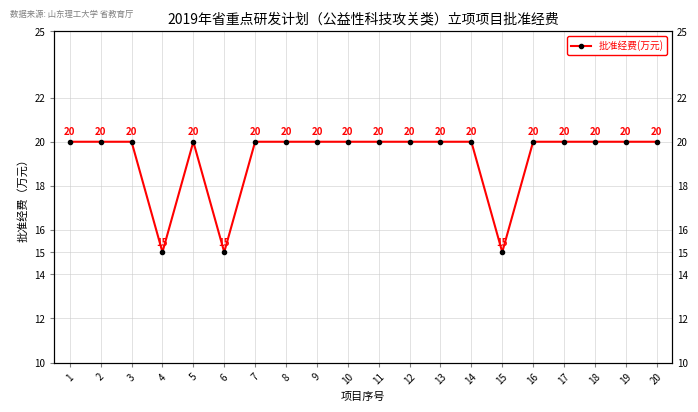

How many points are higher than both their immediate neighbors (excluding endpoints)?

1